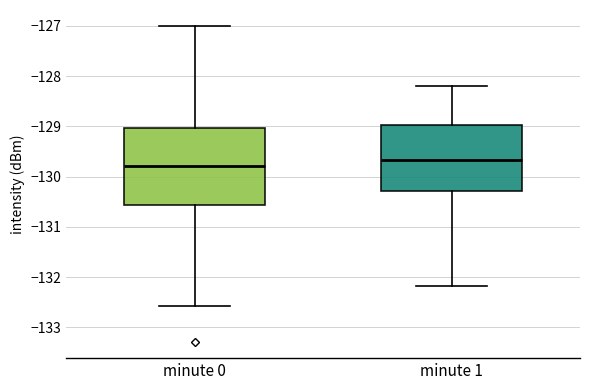

Reading left to right, transcribe this box plot: for each box, give where its median line is, the range the box spans, and where its two whiskers end, as read against the y-axis. The values are not printed on the chart, so give them approximately, as read against the axis.

minute 0: median -129.8, box -130.6 to -129.0, whiskers -132.6 to -127.0
minute 1: median -129.7, box -130.3 to -129.0, whiskers -132.2 to -128.2